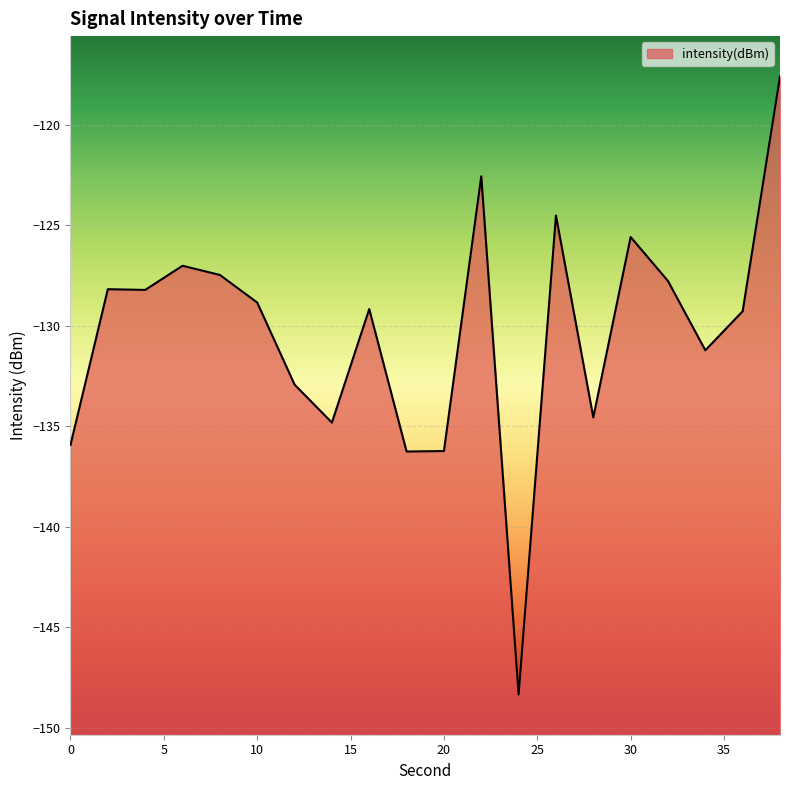

How many data points are above -128?

7